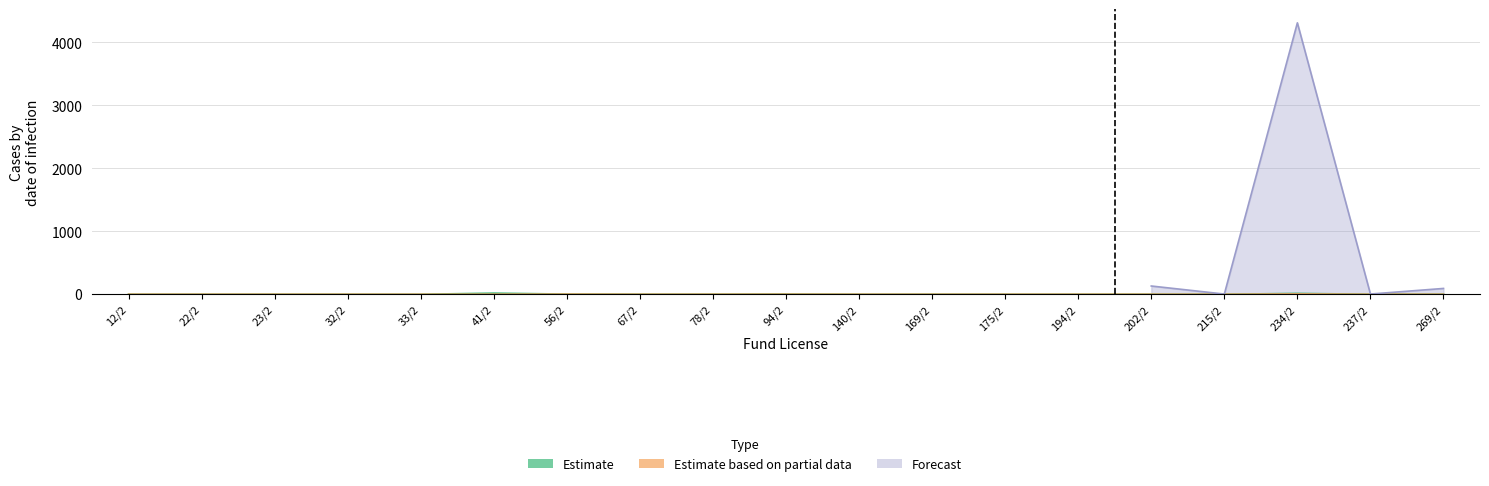

Which label corresponds to the largest value in the chart?

41/2